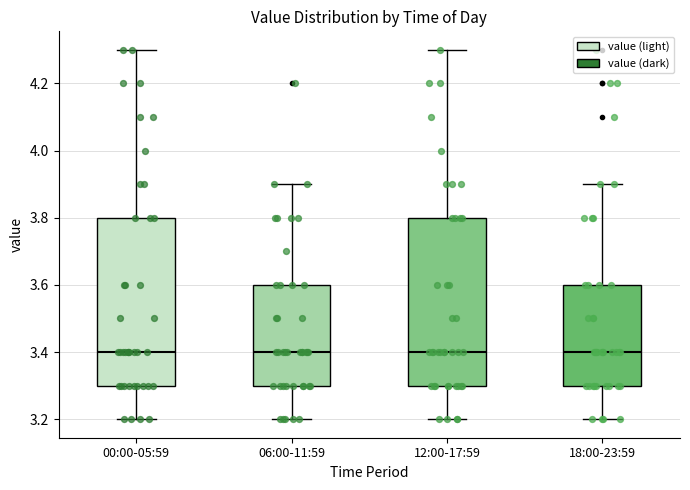

Reading left to right, transcribe this box plot: for each box, give where its median line is, the range the box spans, and where its two whiskers end, as read against the y-axis. The values are not printed on the chart, so give them approximately, as read against the axis.

00:00-05:59: median 3.4, box 3.3 to 3.8, whiskers 3.2 to 4.3
06:00-11:59: median 3.4, box 3.3 to 3.6, whiskers 3.2 to 3.9
12:00-17:59: median 3.4, box 3.3 to 3.8, whiskers 3.2 to 4.3
18:00-23:59: median 3.4, box 3.3 to 3.6, whiskers 3.2 to 3.9